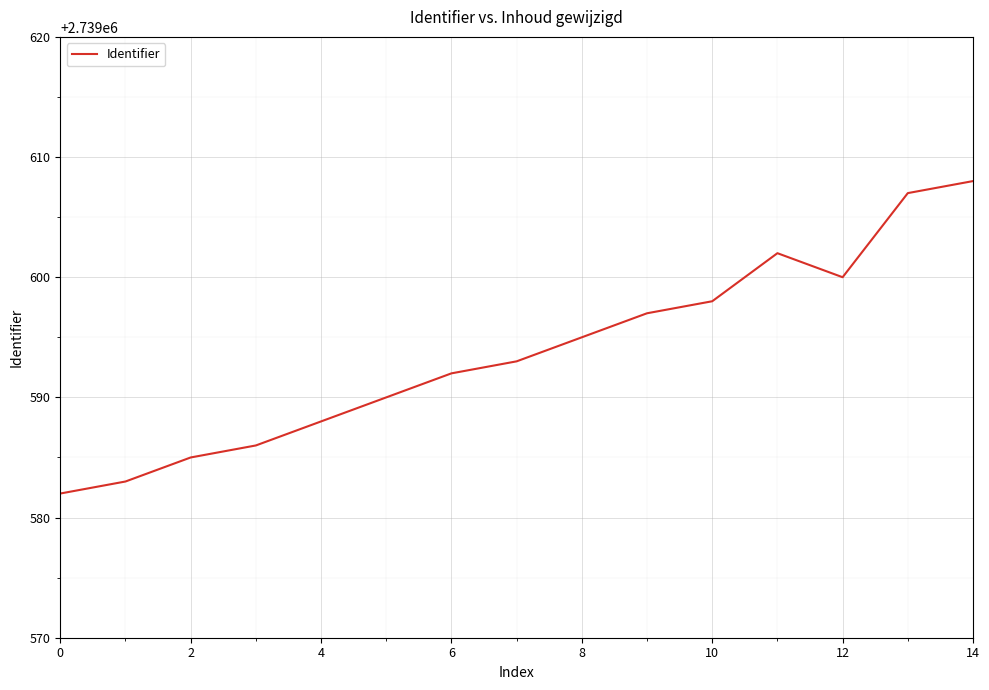

What is the difference between the maximum and minimum values?

26